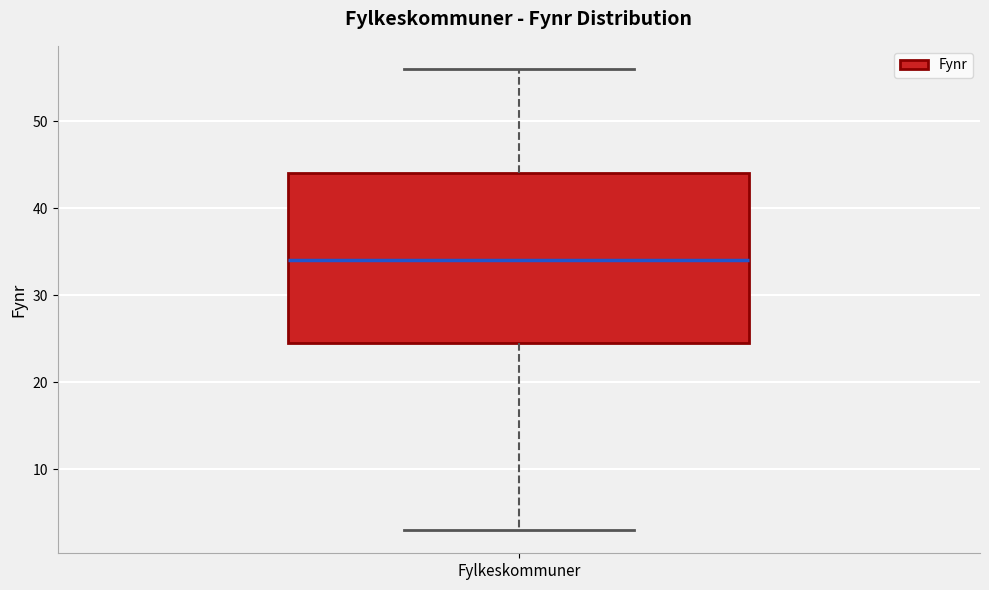

Read this box plot against the y-axis: the position of the median line, the range covered by the box, and the ends of both whiskers. The values are not printed on the chart, so give them approximately, as read against the axis.

median 34, box 25 to 44, whiskers 3 to 56